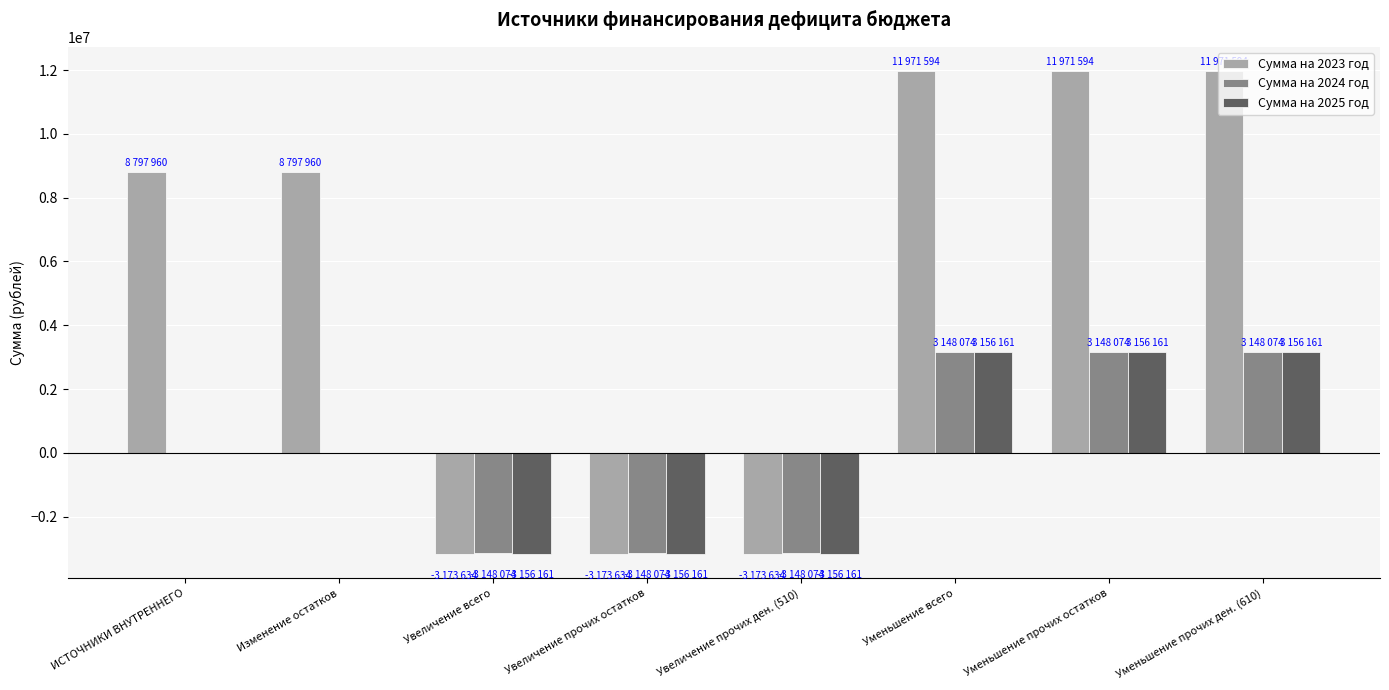

What is the spread (max minus min) of values at Увеличение прочих остатков?

25560